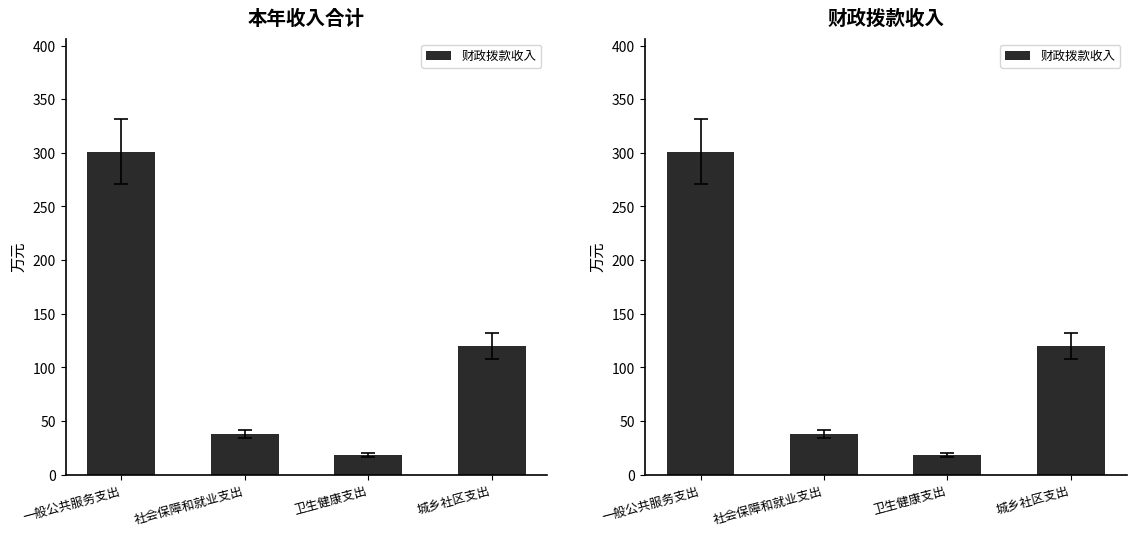

Rank the categories by value from highest to lowest.

一般公共服务支出, 城乡社区支出, 社会保障和就业支出, 卫生健康支出